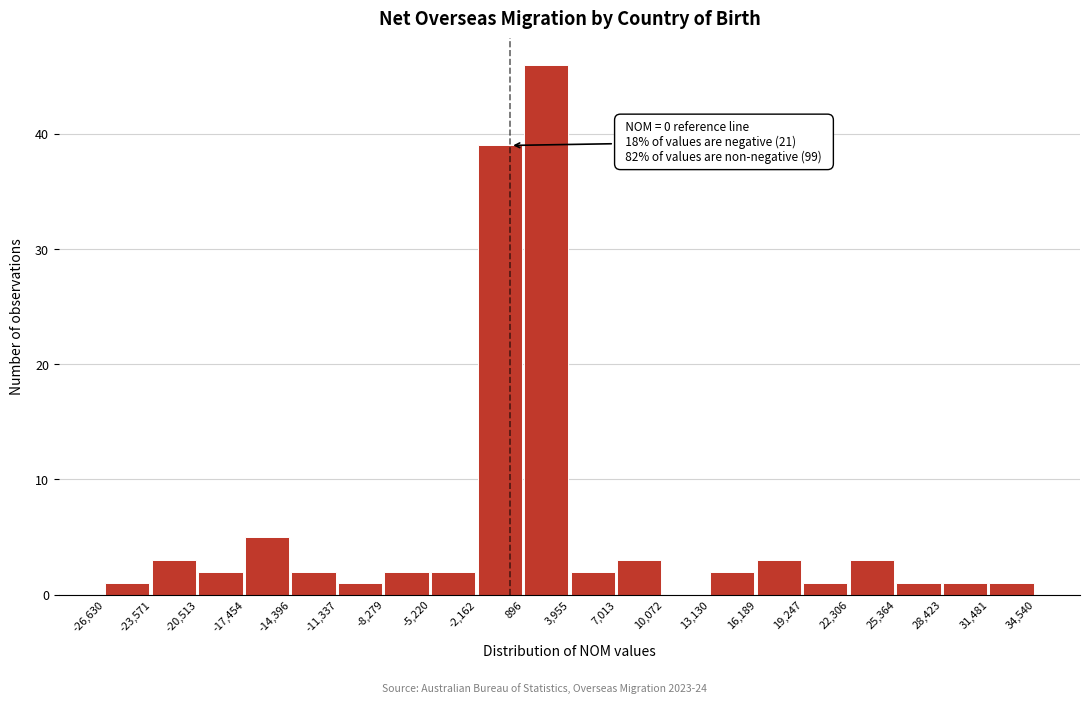

Which range on the x-axis has the tallest bar?

896 to 3,955